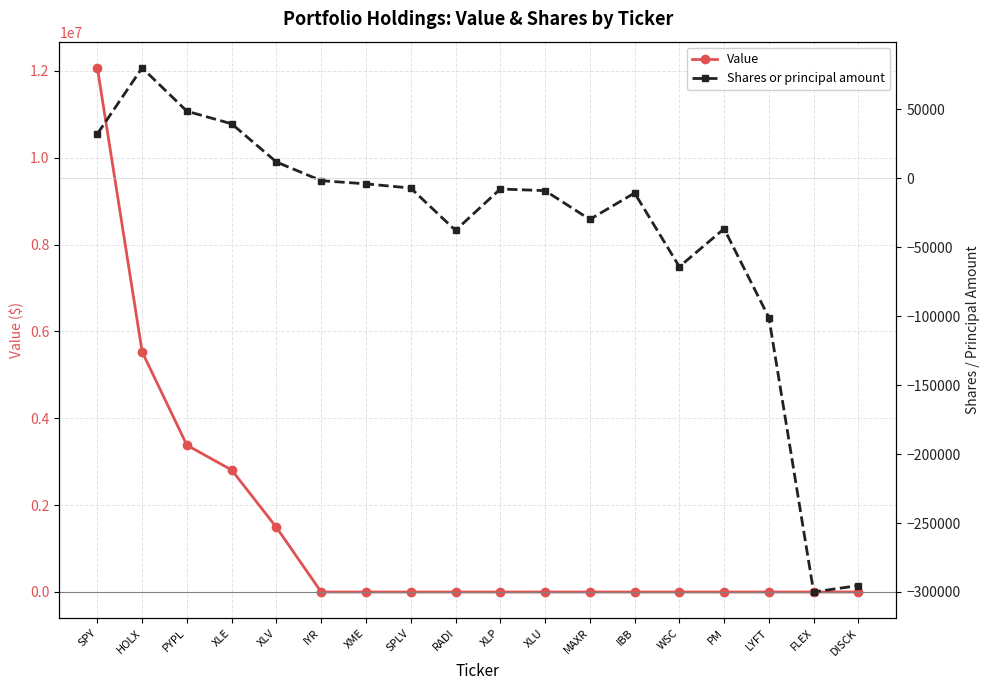

Which series has the widest spread of values?

Value